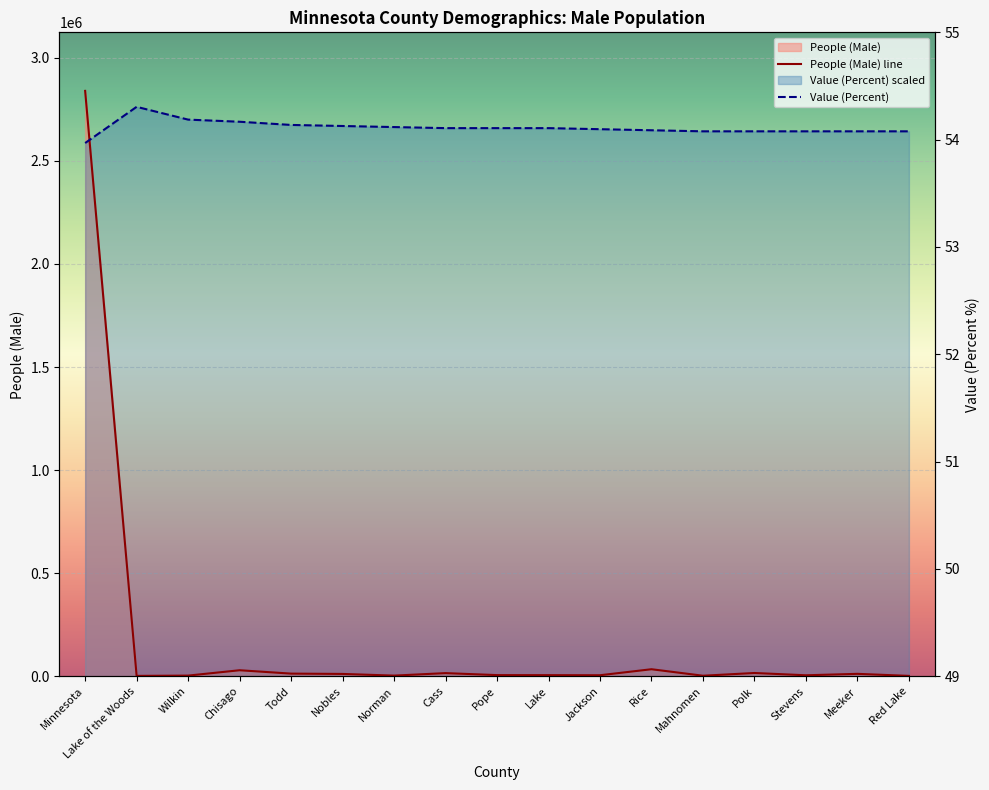

Where does the People (Male) series first go above 5774?

Minnesota